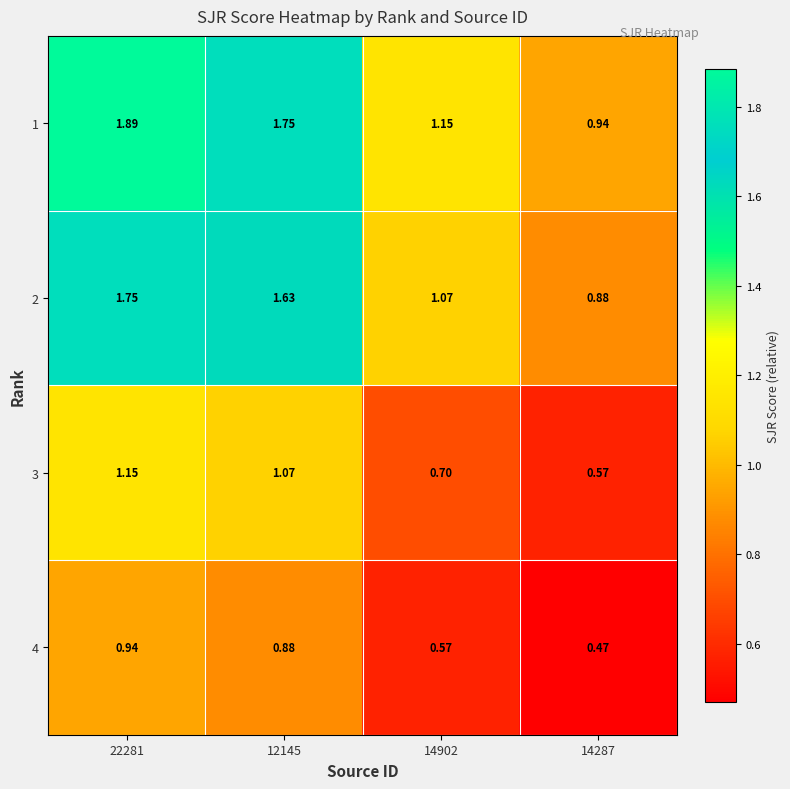

Count the number of data series in this chart.

4